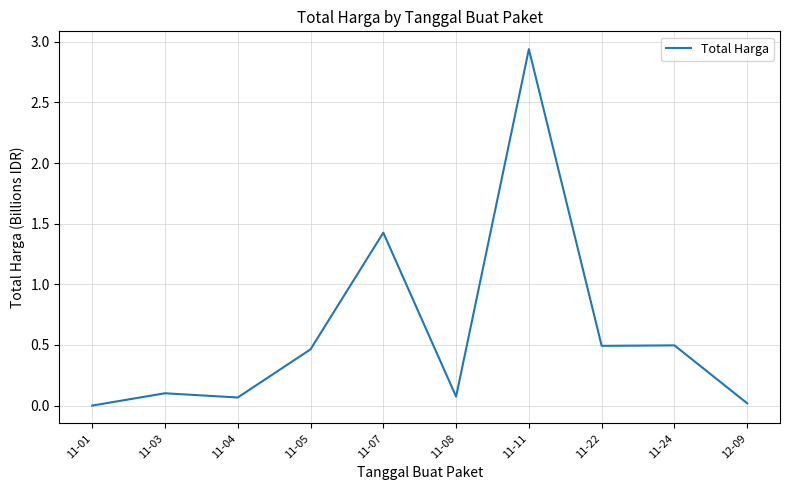

How many distinct data groups are displayed?

1